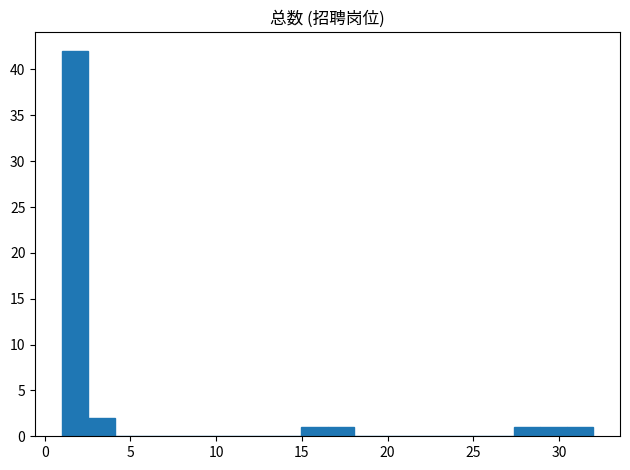

Read against the x-axis, roughly where is the centre of the tallest bar?

2.0